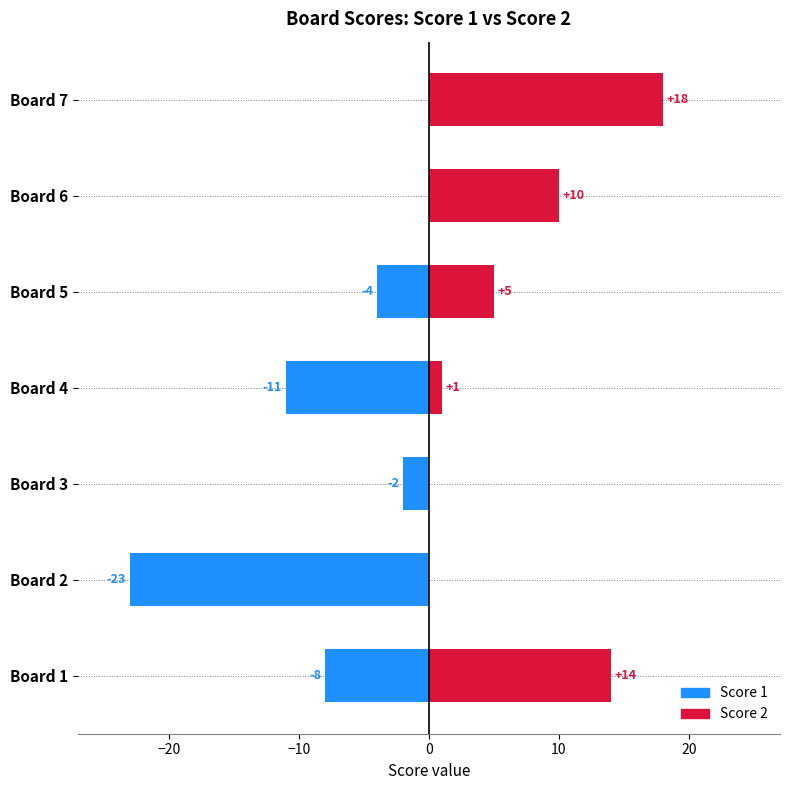

Reading left to right, transcribe all the data shown in this chart.

Score 2: 14	0	0	1	5	10	18
Score 1: -8	-23	-2	-11	-4	0	0